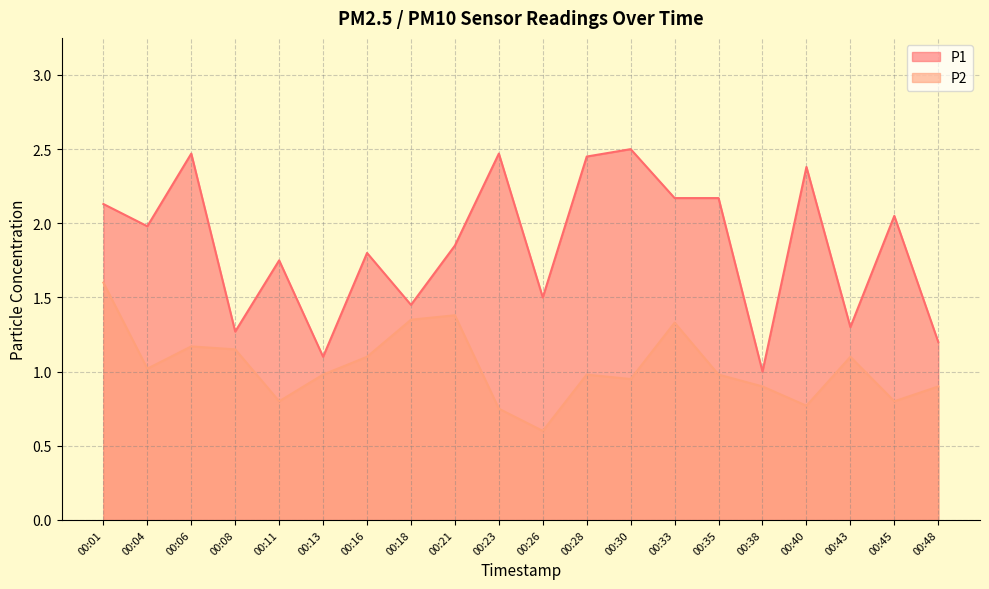

True or false: P1 and P2 intersect in this chart.

False